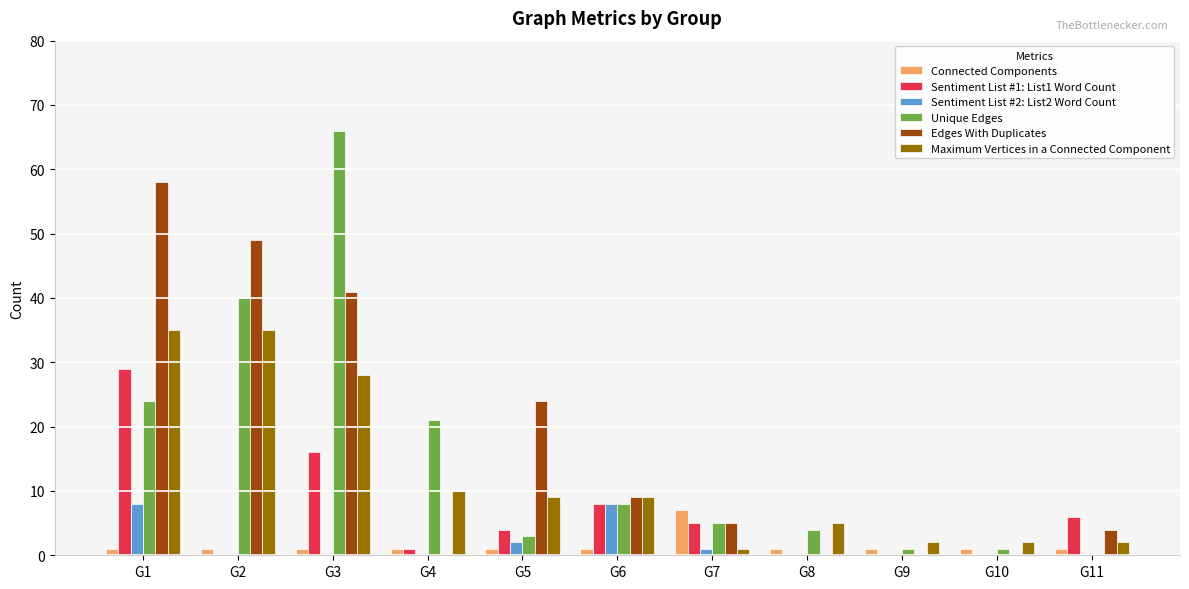

Reading right to left, transcribe all the data shown in this chart.

Connected Components: G11=1	G10=1	G9=1	G8=1	G7=7	G6=1	G5=1	G4=1	G3=1	G2=1	G1=1
Sentiment List #1: List1 Word Count: G11=6	G10=0	G9=0	G8=0	G7=5	G6=8	G5=4	G4=1	G3=16	G2=0	G1=29
Sentiment List #2: List2 Word Count: G11=0	G10=0	G9=0	G8=0	G7=1	G6=8	G5=2	G4=0	G3=0	G2=0	G1=8
Unique Edges: G11=0	G10=1	G9=1	G8=4	G7=5	G6=8	G5=3	G4=21	G3=66	G2=40	G1=24
Edges With Duplicates: G11=4	G10=0	G9=0	G8=0	G7=5	G6=9	G5=24	G4=0	G3=41	G2=49	G1=58
Maximum Vertices in a Connected Component: G11=2	G10=2	G9=2	G8=5	G7=1	G6=9	G5=9	G4=10	G3=28	G2=35	G1=35